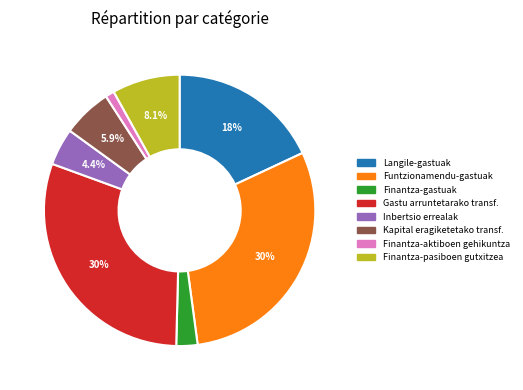

Which slice is the smallest?

Finantza-aktiboen gehikuntza